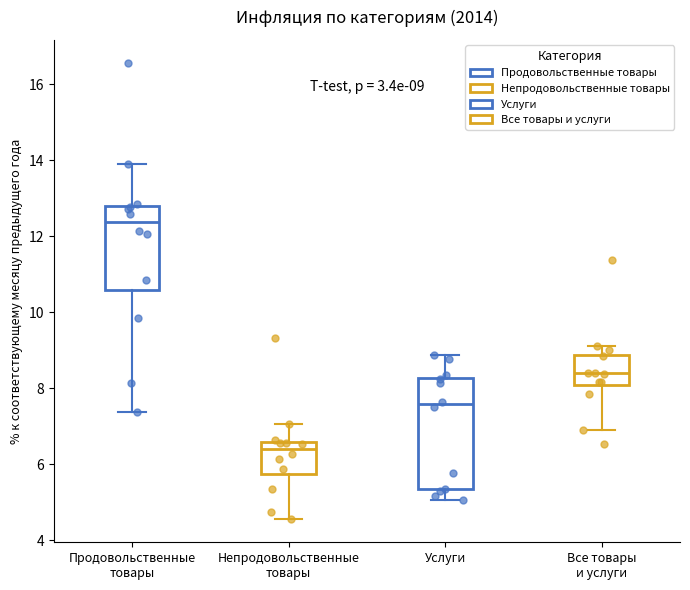

Comparing the boxes themselves (not the whiskers), which one is the tallest?

Услуги